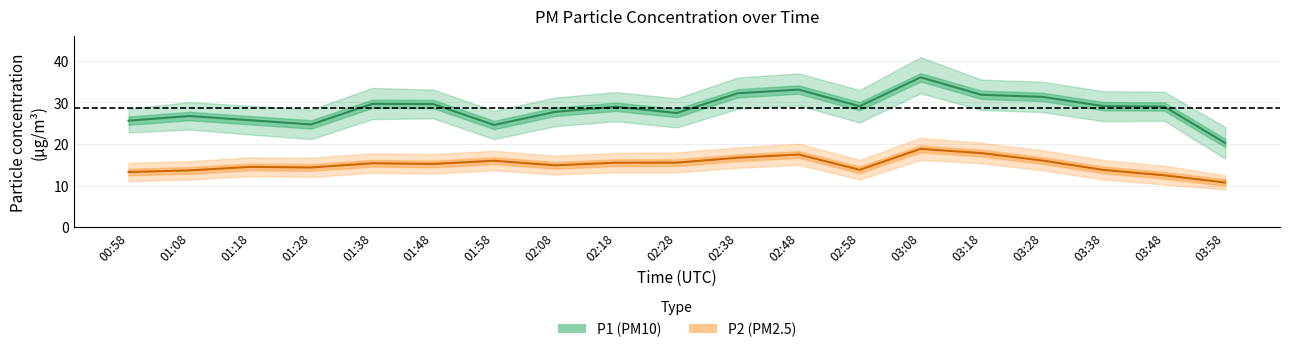

In P1 (PM10), how many points are lower than both neighbors (excluding endpoints)?

4